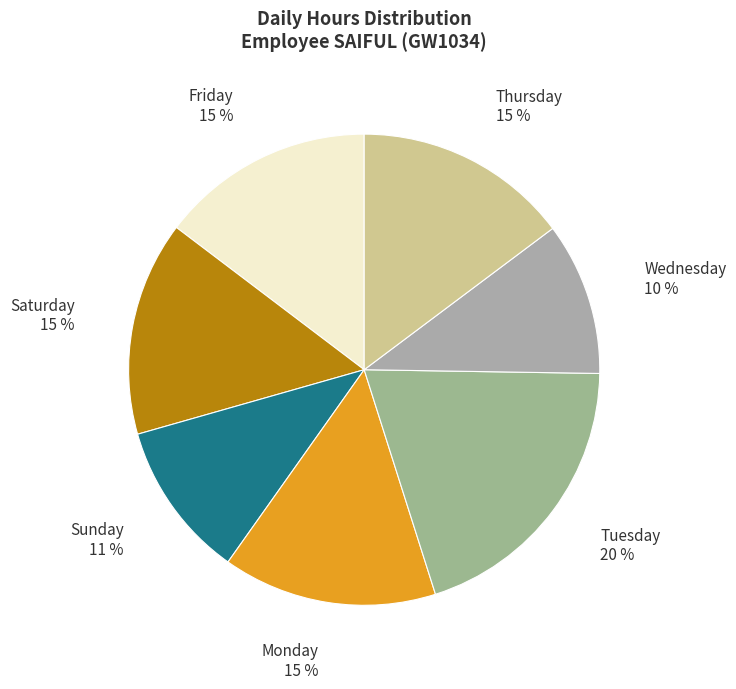

How many slices are in this pie chart?

7